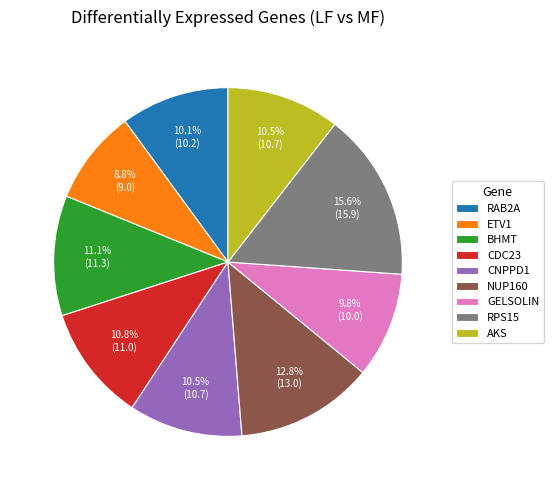

Does GELSOLIN represent more than half of the total?

No